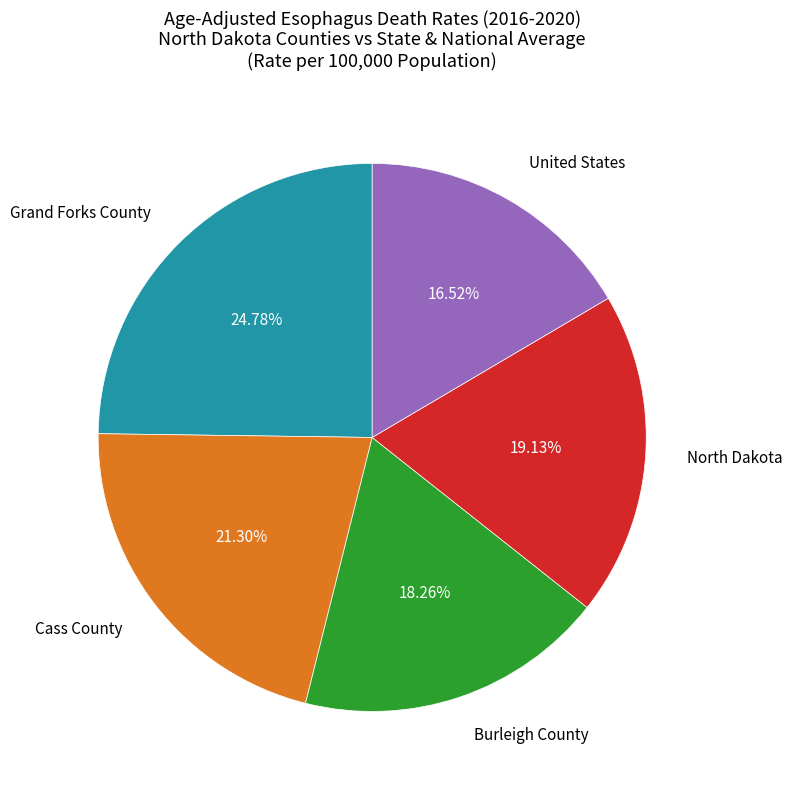

Count the number of slices in the pie.

5